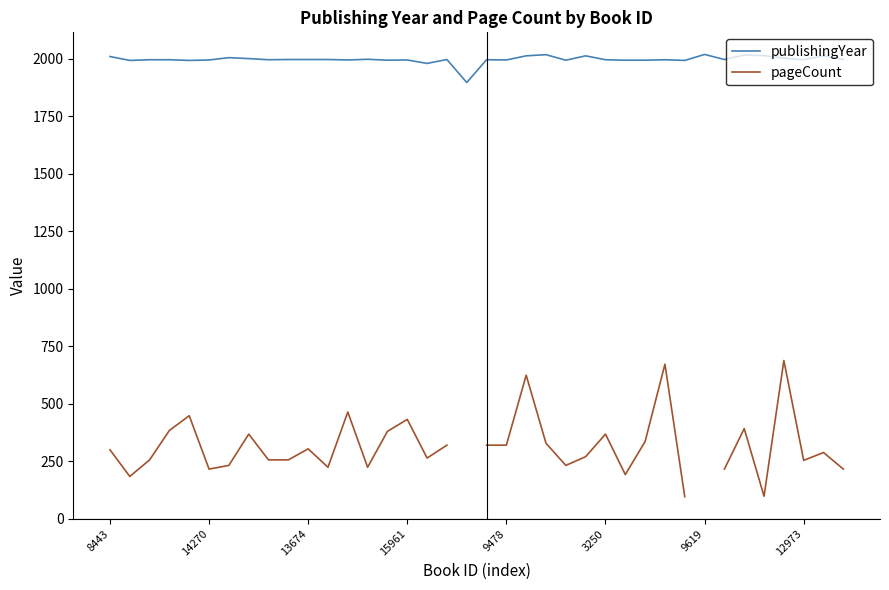

The publishingYear series shows 2012.0 at 36. True or false?

True